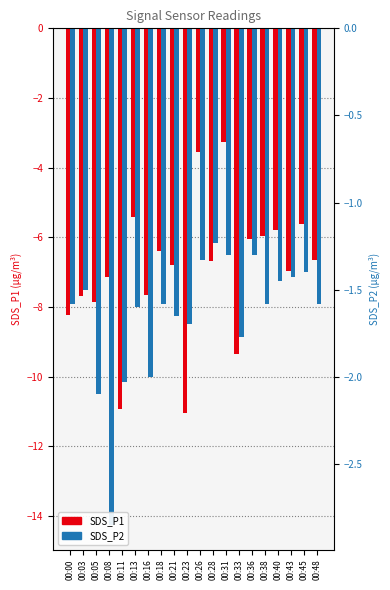

The SDS_P1 (log ratio) series shows -10.9 at 00:00. True or false?

False